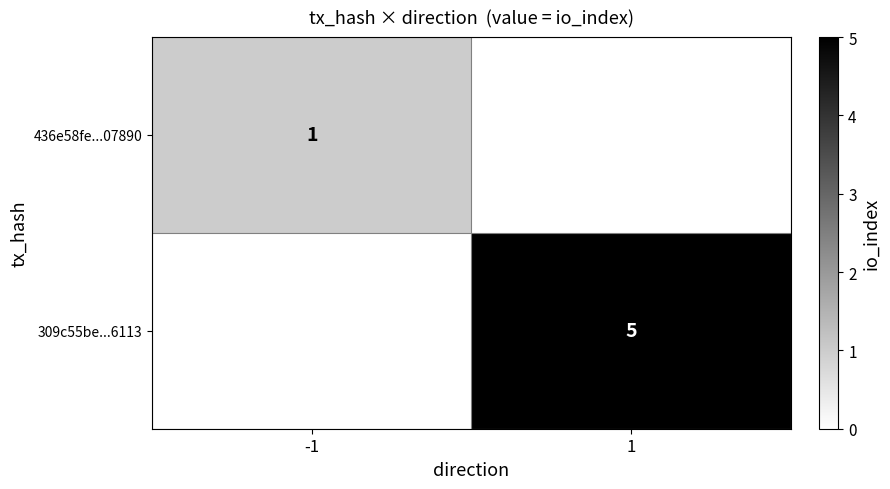

True or false: 309c55be...6113 has a value of 5 at 1.

True